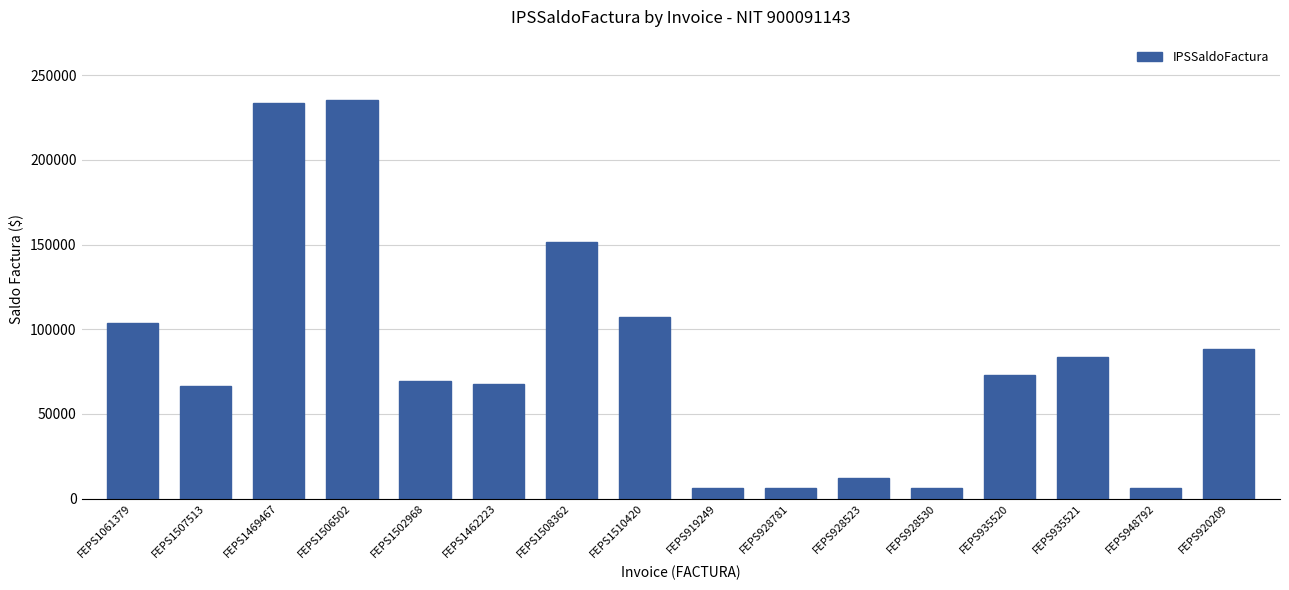

At which category does the chart reach its peak across all series?

FEPS1506502